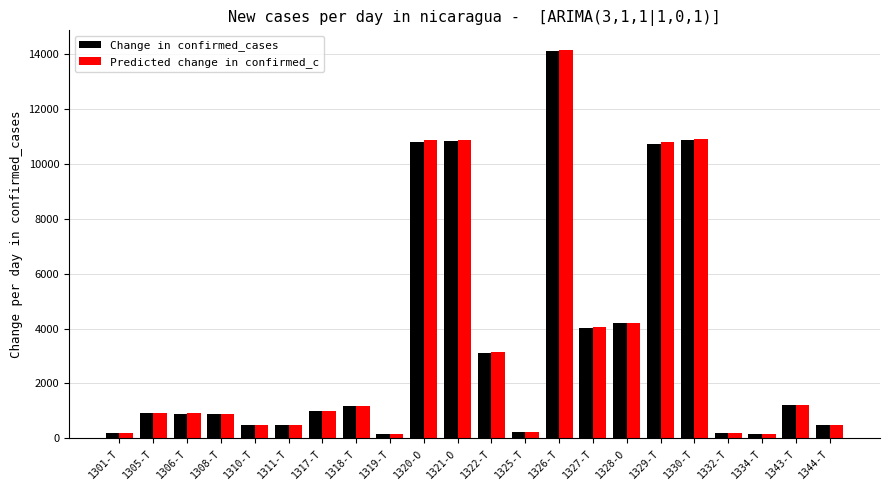

At which category is the sum across all series the highest?

1326-T